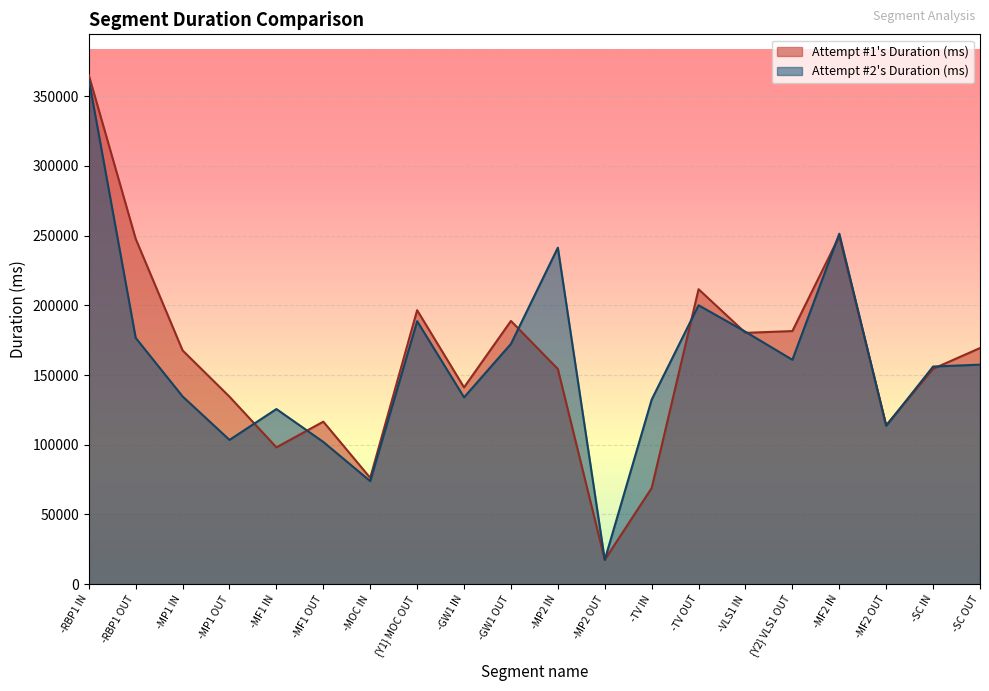

What is the difference between the maximum and minimum values in the Attempt #1's Duration (ms) series?

347655